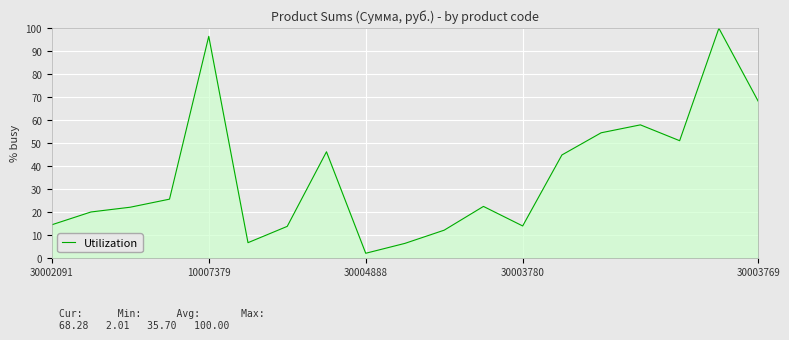

What is the maximum value shown in the chart?

100.0